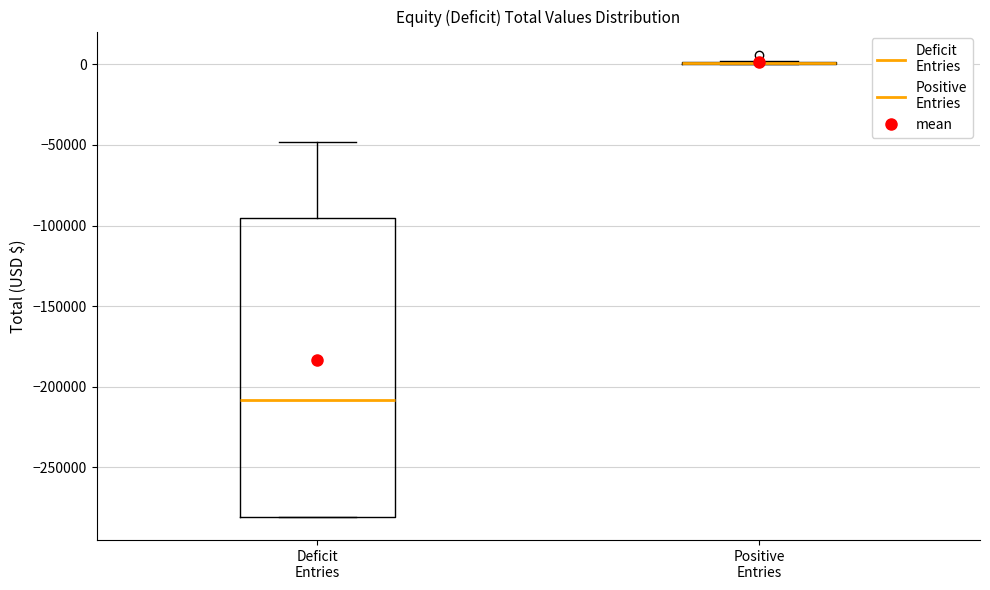

Where is the lower edge of the box for Deficit Entries on the y-axis? The values are not printed on the chart, so give them approximately, as read against the axis.

-280000